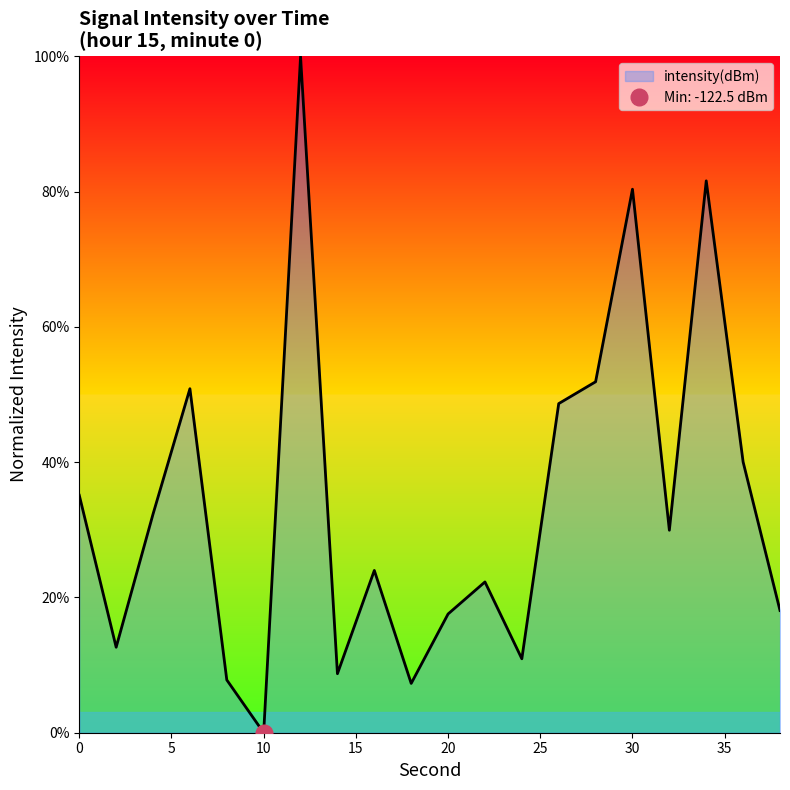

What is the greatest value displayed?

100.0